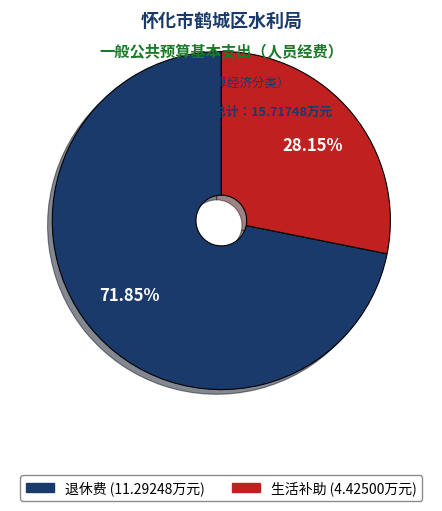

How many slices are in this pie chart?

2